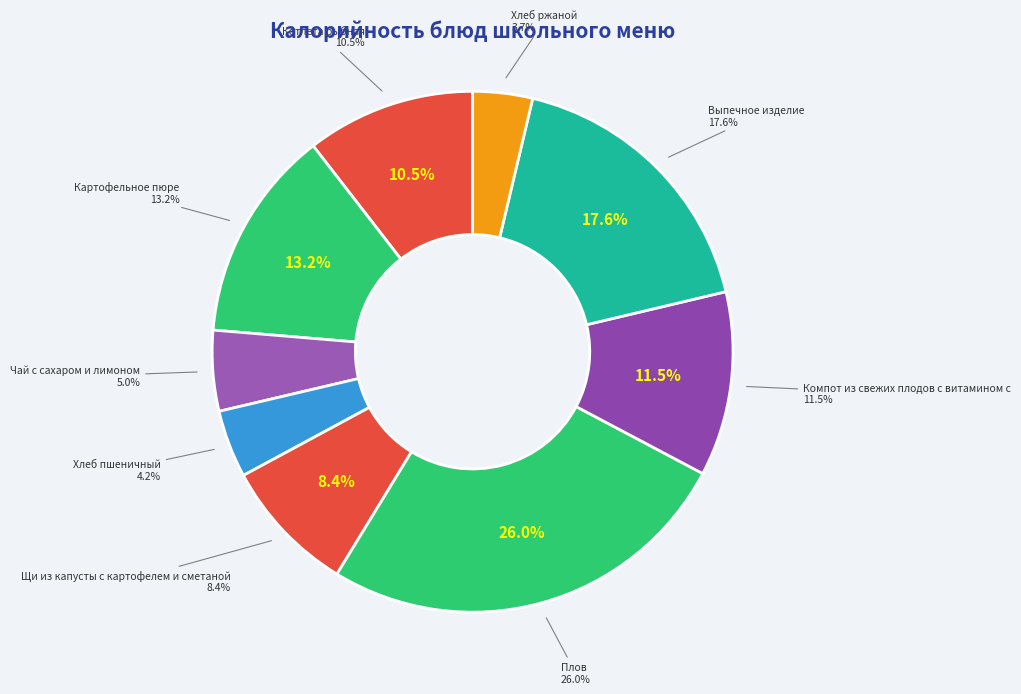

Between Компот из свежих плодов с витамином с and Картофельное пюре, which is larger?

Картофельное пюре